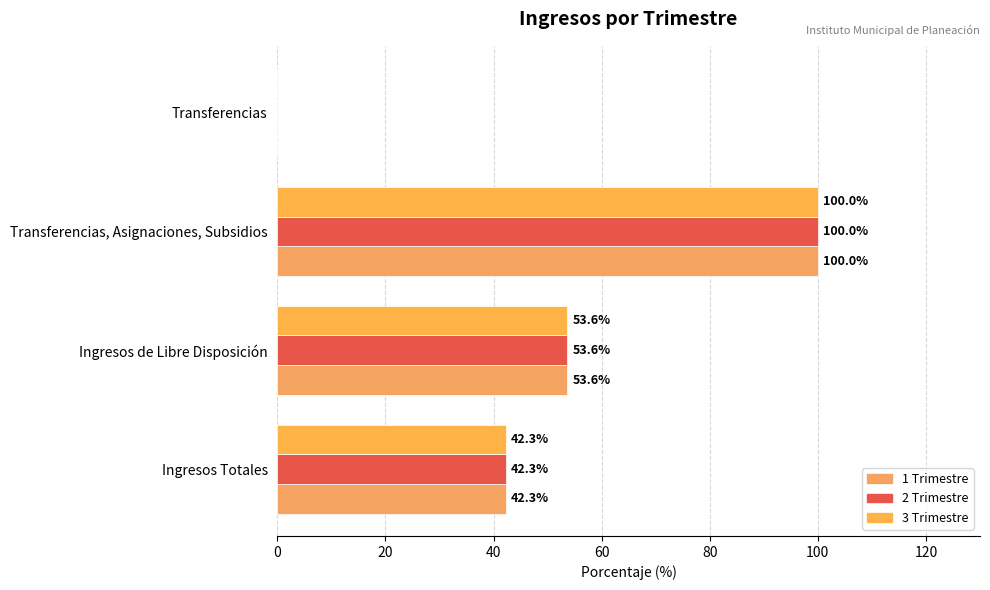

Count the number of data series in this chart.

3